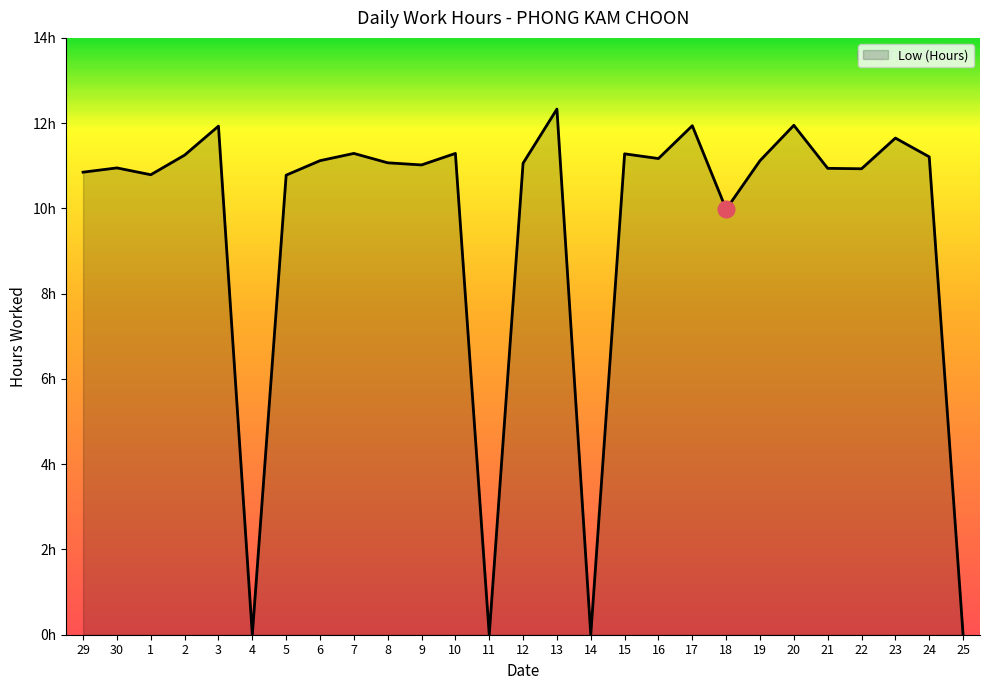

List the labels in order of value, smallest first.

4, 11, 14, 25, 18, 5, 1, 29, 22, 21, 30, 9, 12, 8, 6, 19, 16, 24, 2, 15, 7, 10, 23, 3, 17, 20, 13